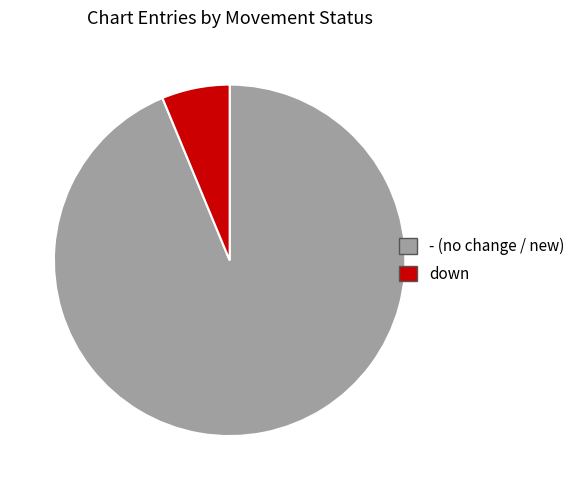

Approximately how many times larger is the value at - (no change / new) compared to down?

15.0